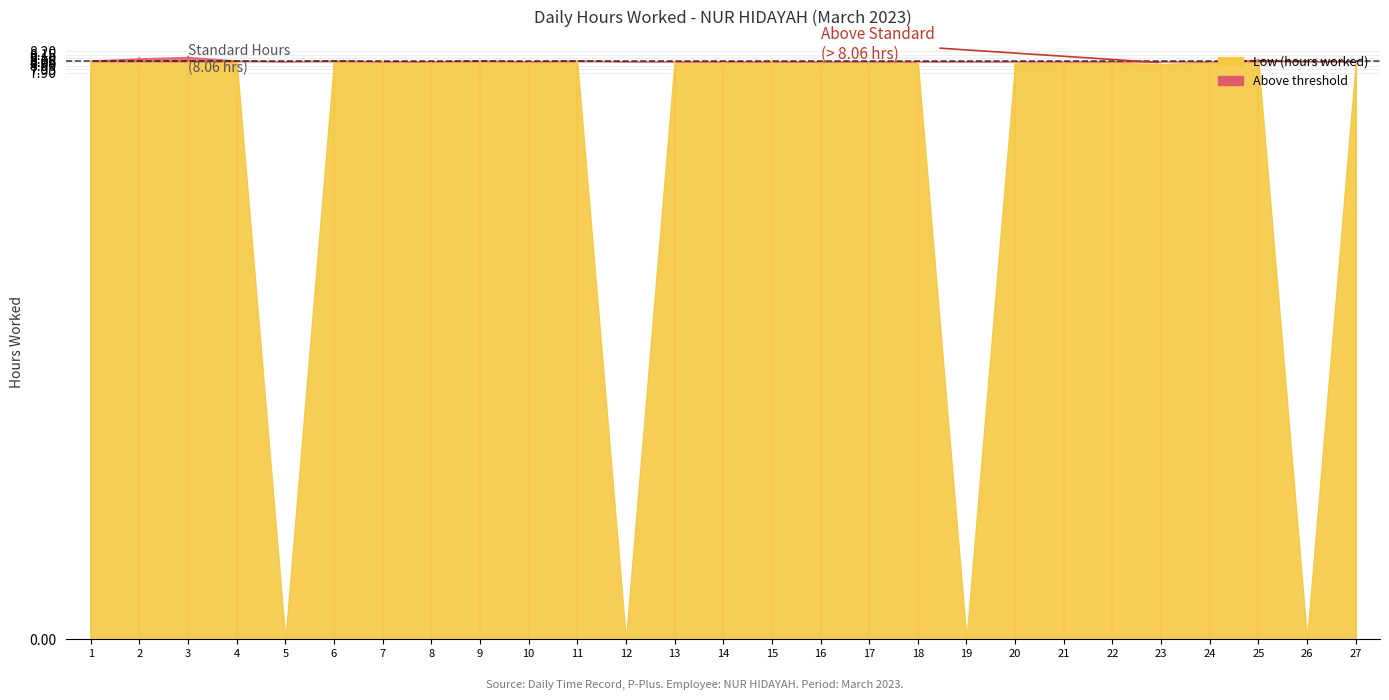

List the labels in order of value, smallest first.

5, 12, 19, 26, 23, 20, 27, 17, 21, 22, 13, 16, 18, 24, 7, 8, 10, 14, 15, 1, 4, 6, 9, 11, 25, 2, 3